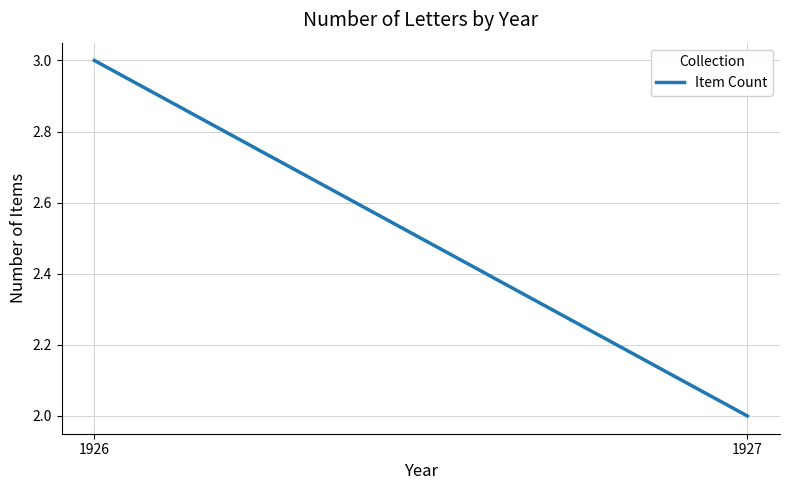

Rank the categories by value from highest to lowest.

1926, 1927